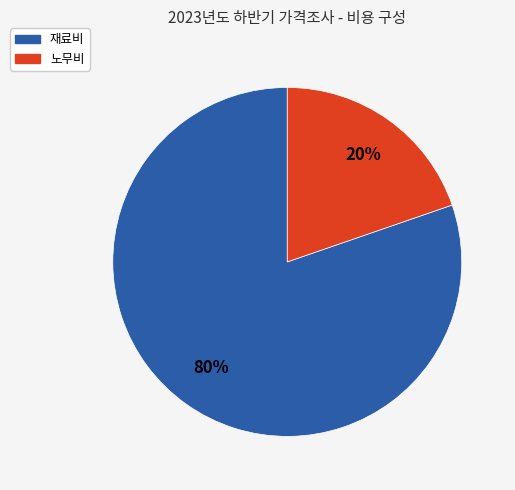

Which slice is the smallest?

노무비